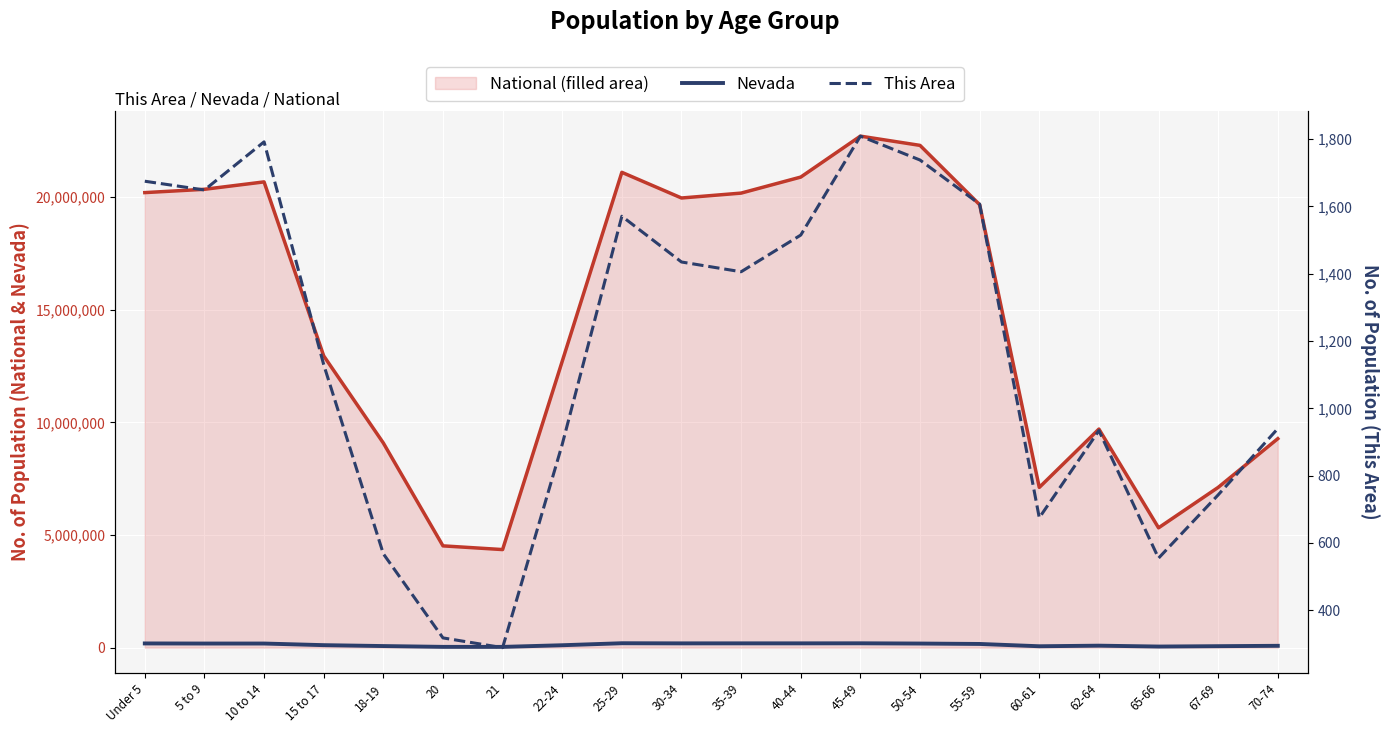

The This Area series shows 743 at 67-69. True or false?

True